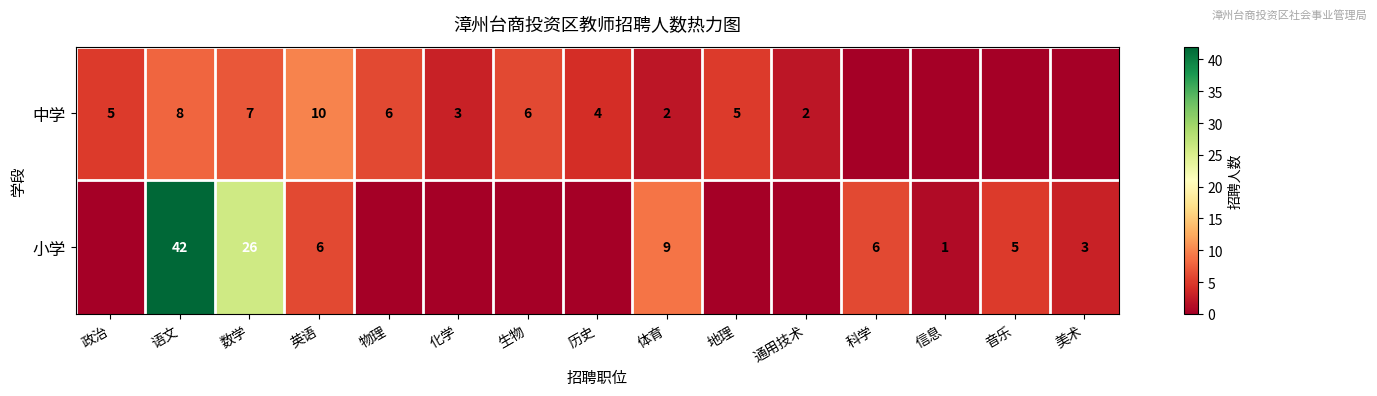

At how many categories does at least one series exceed 23?

2